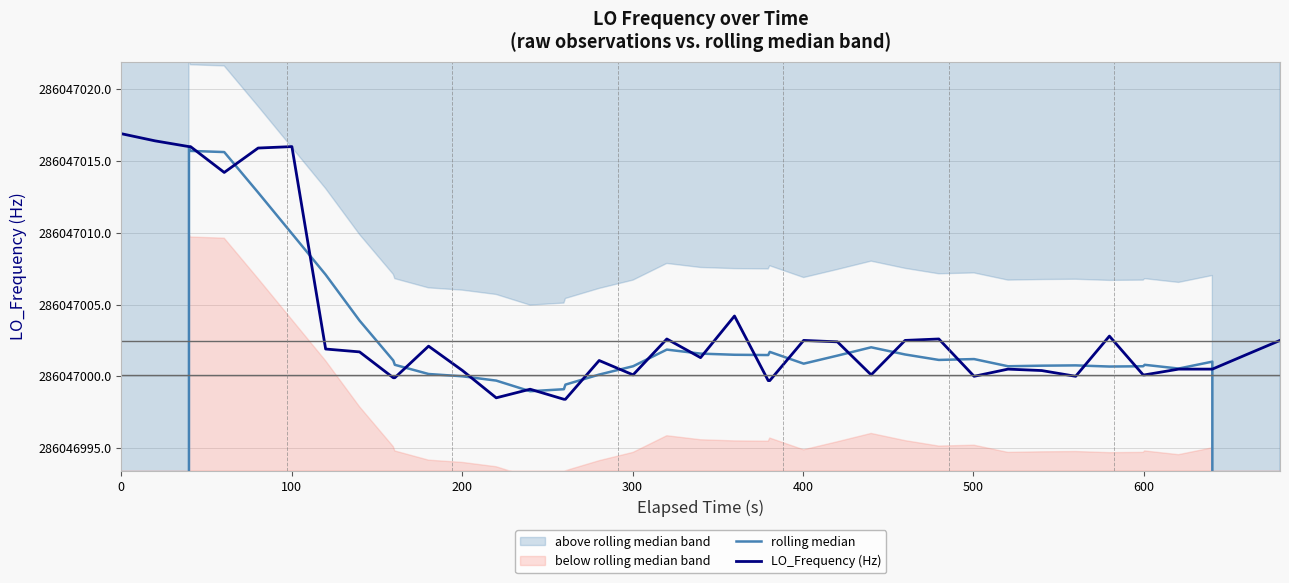

Which series ends up on top after the final intersection of rolling median and LO_Frequency (Hz)?

LO_Frequency (Hz)